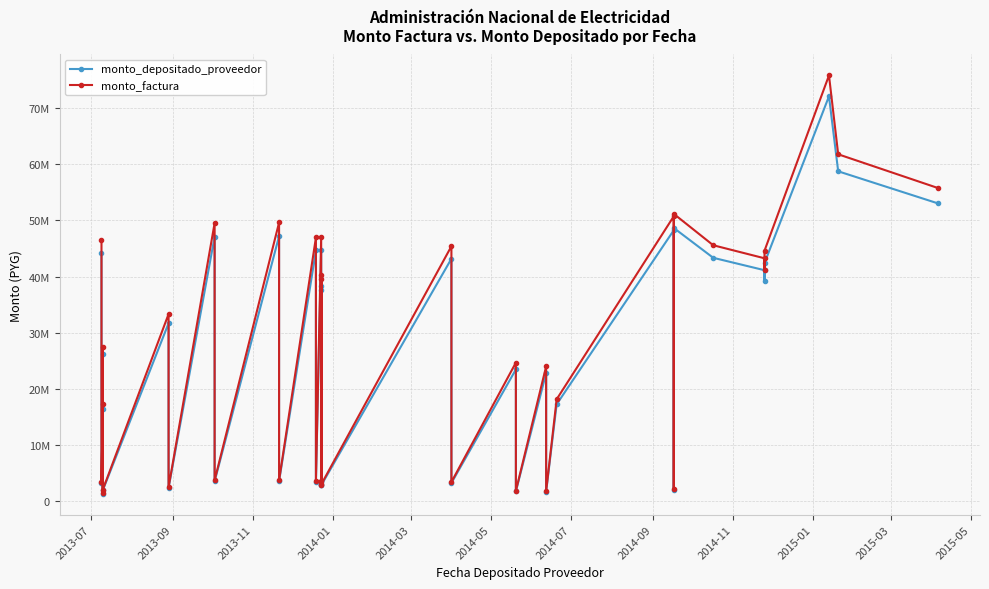

What is the spread (max minus min) of values at 2015-03?

2432024